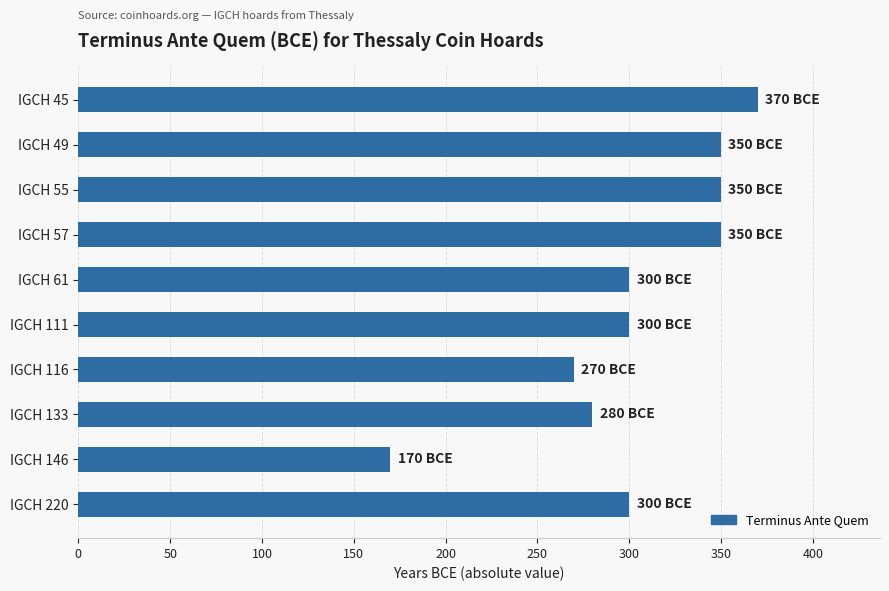

Read the value at IGCH 45, to the nearest 10.

370